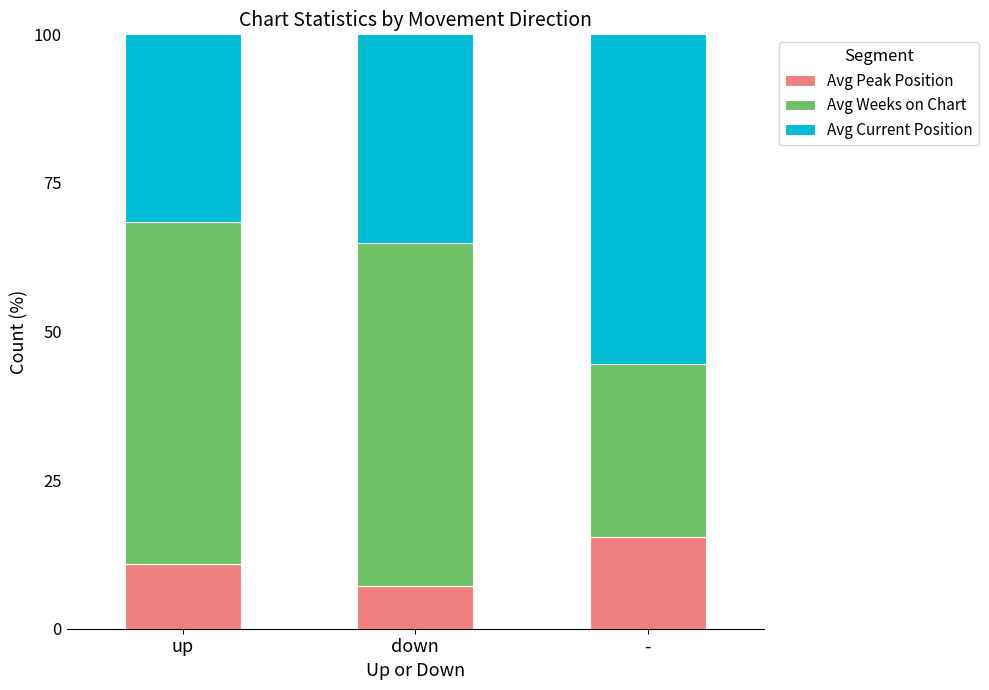

Which category has the highest value in the Avg Peak Position series?

-